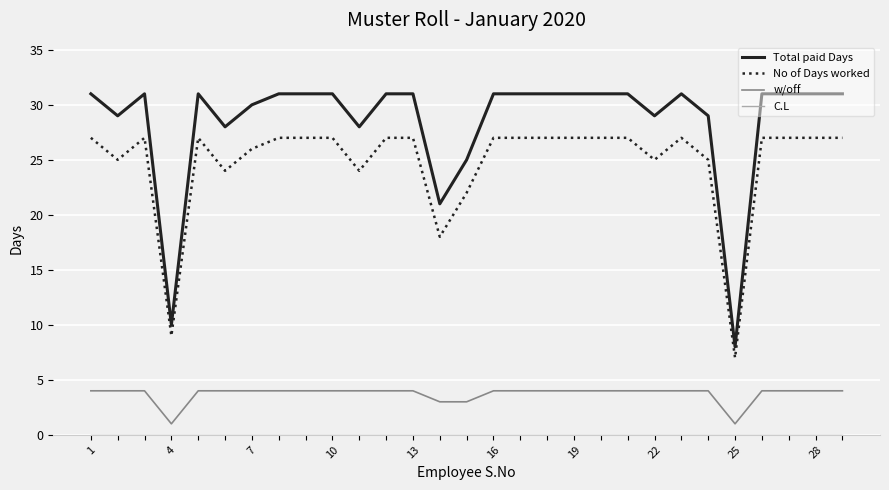

True or false: No of Days worked has more than 0 points higher than both neighbors.

True